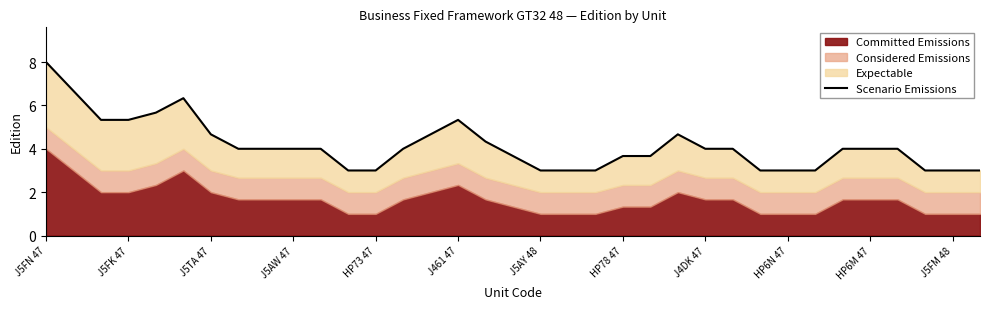

True or false: the data shows 10.7 at J5FN 47.

False